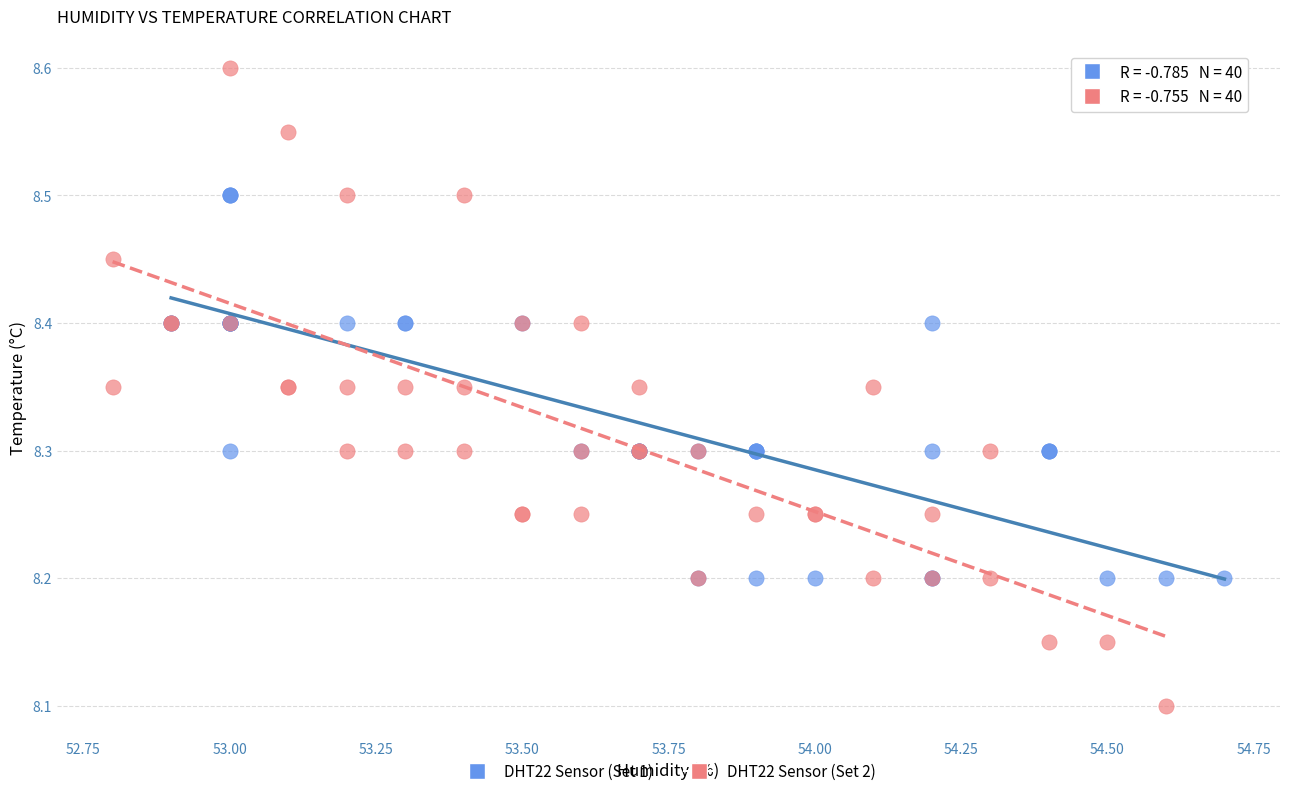

Which series has the widest spread of Y values?

DHT22 Sensor (Set 2)